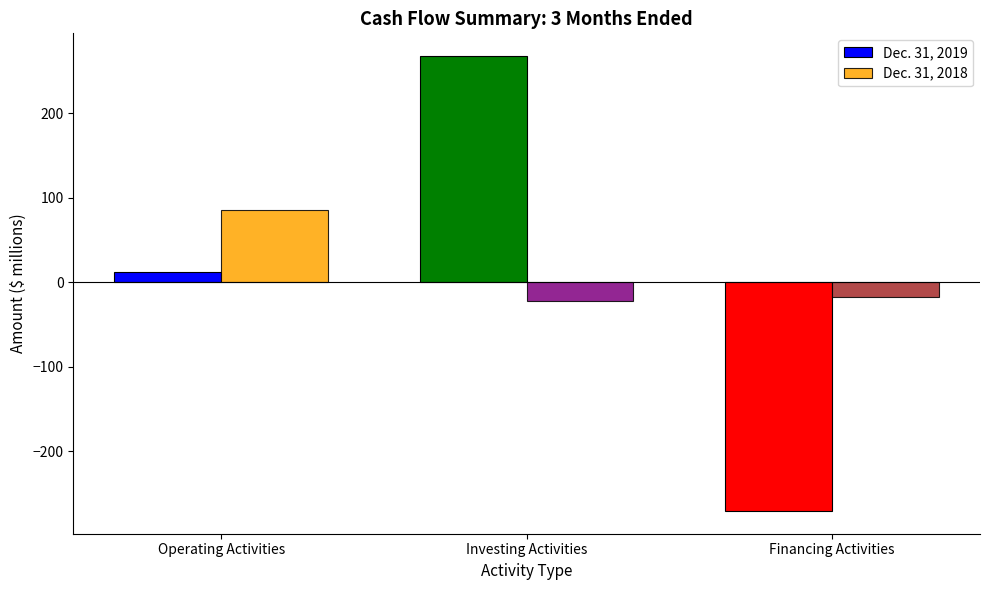

How many positive values does the Dec. 31, 2019 series have?

2